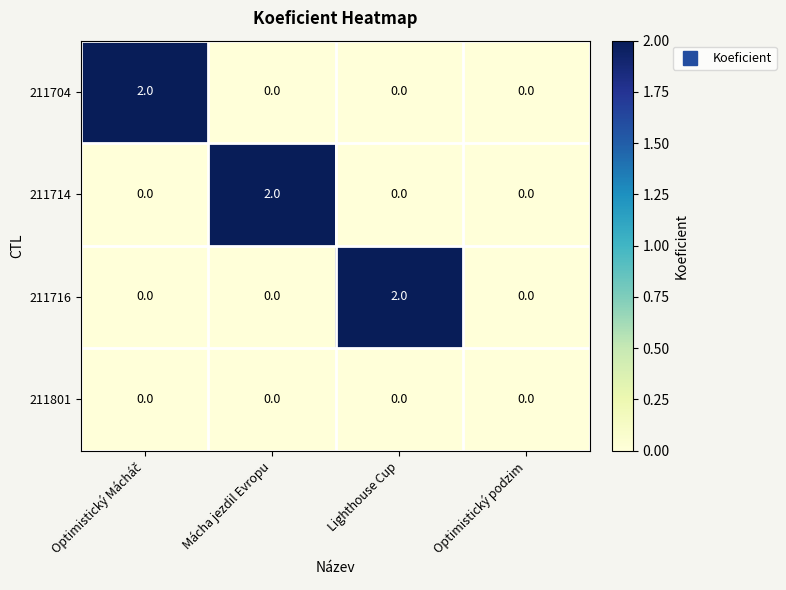

Count the 211714 values in the range 0 to 2.

4